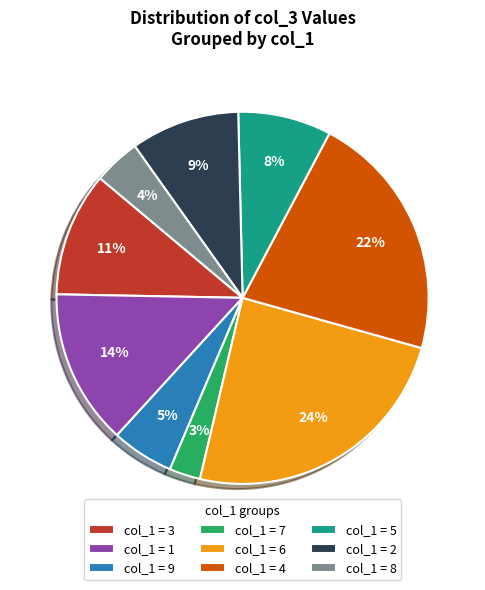

Does any single category account for the majority?

No